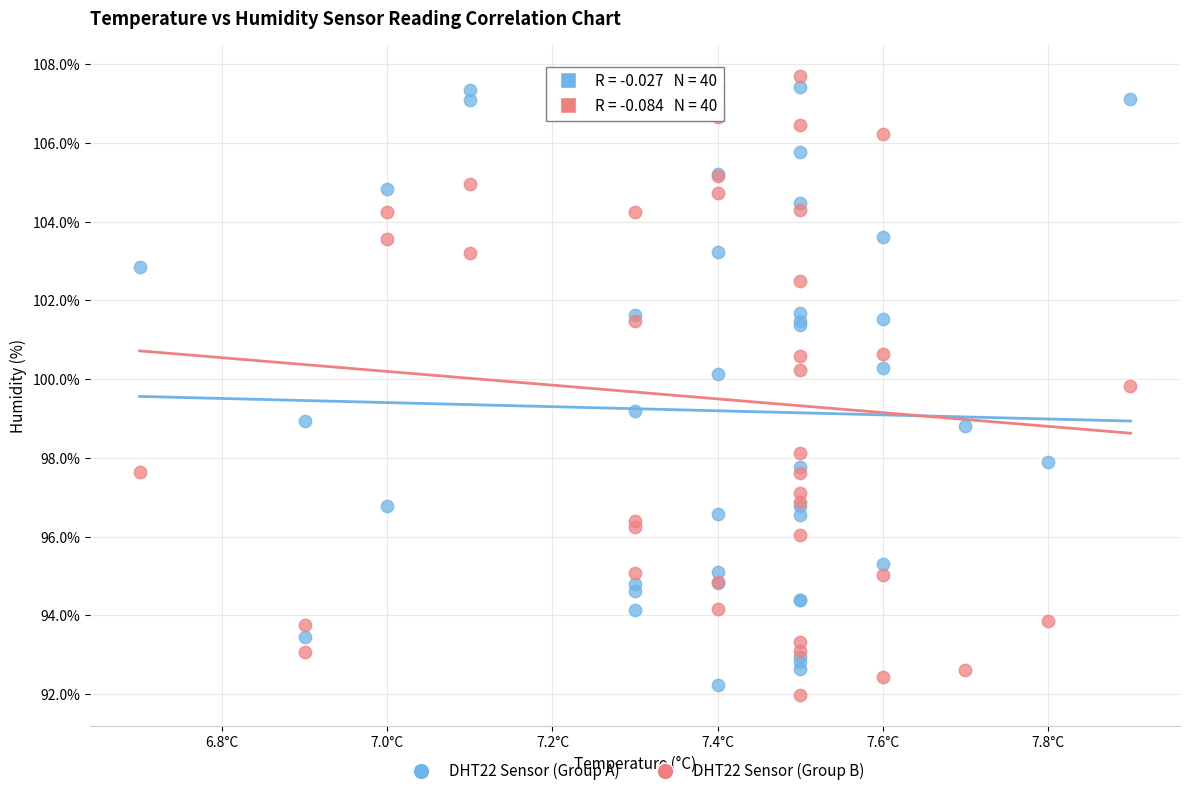

Which series reaches the maximum Y coordinate?

DHT22 Sensor (Group B)